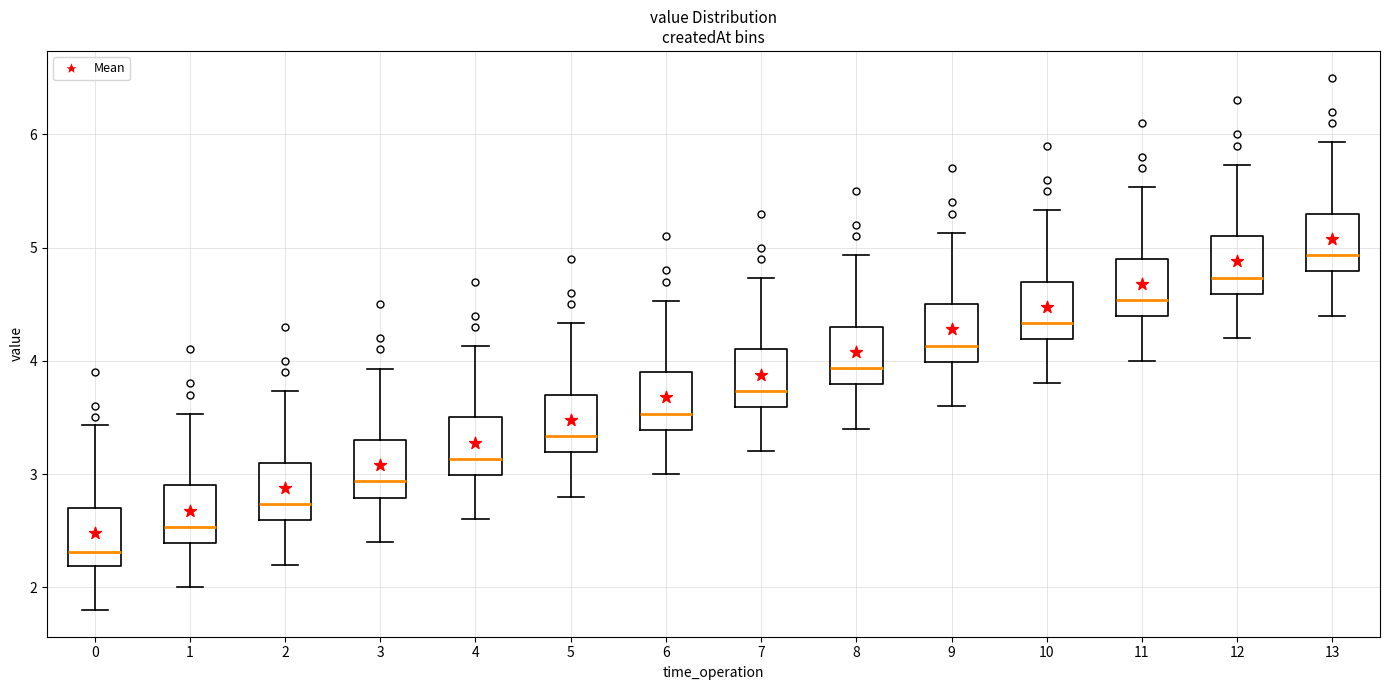

Reading left to right, transcribe this box plot: for each box, give where its median line is, the range the box spans, and where its two whiskers end, as read against the y-axis. The values are not printed on the chart, so give them approximately, as read against the axis.

0: median 2.3, box 2.2 to 2.7, whiskers 1.8 to 3.4
1: median 2.5, box 2.4 to 2.9, whiskers 2.0 to 3.5
2: median 2.7, box 2.6 to 3.1, whiskers 2.2 to 3.7
3: median 2.9, box 2.8 to 3.3, whiskers 2.4 to 3.9
4: median 3.1, box 3.0 to 3.5, whiskers 2.6 to 4.1
5: median 3.3, box 3.2 to 3.7, whiskers 2.8 to 4.3
6: median 3.5, box 3.4 to 3.9, whiskers 3.0 to 4.5
7: median 3.7, box 3.6 to 4.1, whiskers 3.2 to 4.7
8: median 3.9, box 3.8 to 4.3, whiskers 3.4 to 4.9
9: median 4.1, box 4.0 to 4.5, whiskers 3.6 to 5.1
10: median 4.3, box 4.2 to 4.7, whiskers 3.8 to 5.3
11: median 4.5, box 4.4 to 4.9, whiskers 4.0 to 5.5
12: median 4.7, box 4.6 to 5.1, whiskers 4.2 to 5.7
13: median 4.9, box 4.8 to 5.3, whiskers 4.4 to 5.9